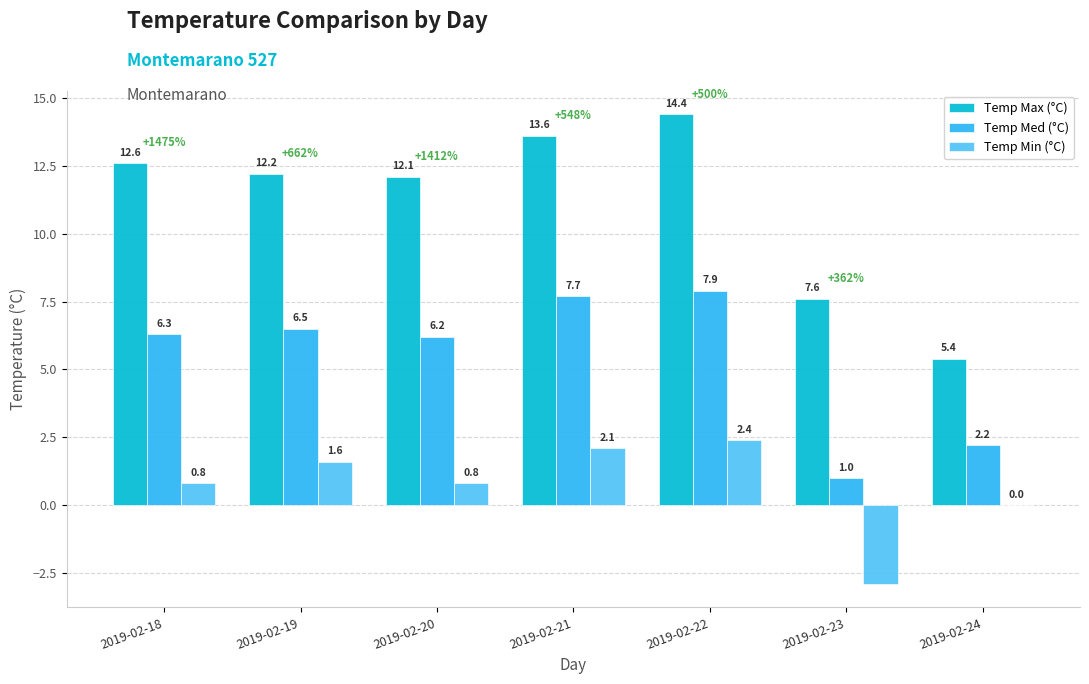

At which category is the sum across all series the highest?

2019-02-22